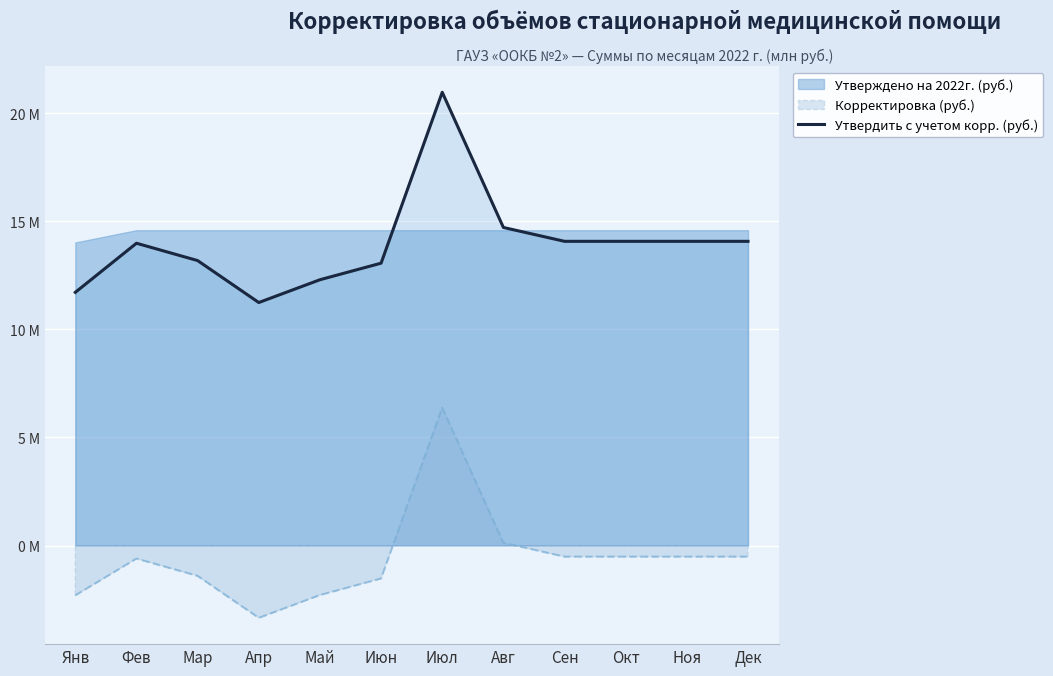

Between Июл and Мар, which is larger?

Июл